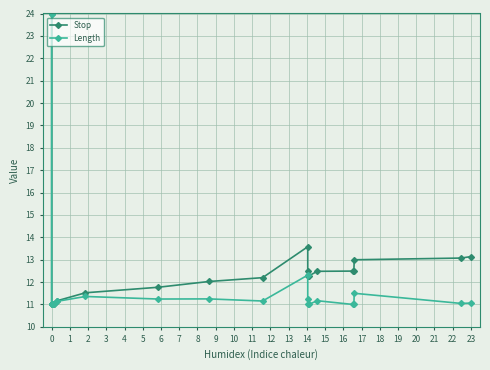

Is it true that Stop equals 11.8 at 7?

True